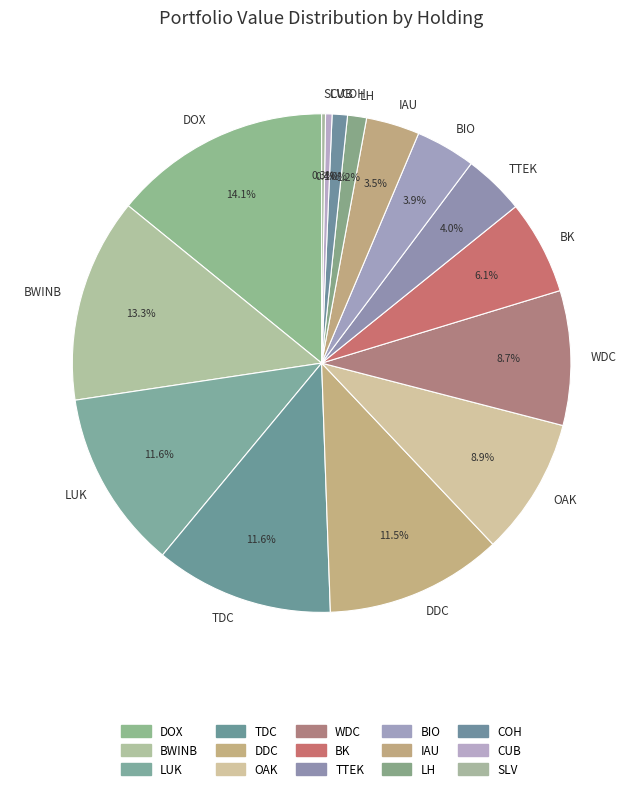

To the nearest percent, what is the difference between the largest and smallest slice percentages?

14%